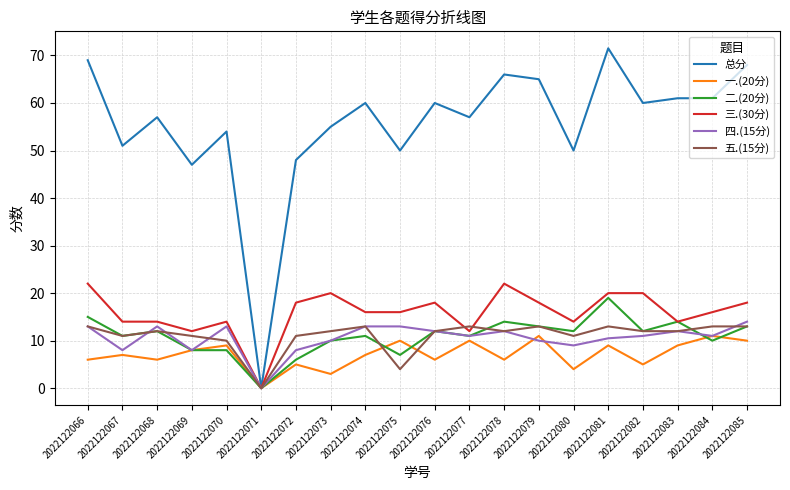

Reading left to right, transcribe all the data shown in this chart.

总分: 69.0	51.0	57.0	47.0	54.0	0.0	48.0	55.0	60.0	50.0	60.0	57.0	66.0	65.0	50.0	71.5	60.0	61.0	61.0	68.0
一.(20分): 6.0	7.0	6.0	8.0	9.0	0.0	5.0	3.0	7.0	10.0	6.0	10.0	6.0	11.0	4.0	9.0	5.0	9.0	11.0	10.0
二.(20分): 15.0	11.0	12.0	8.0	8.0	0.0	6.0	10.0	11.0	7.0	12.0	11.0	14.0	13.0	12.0	19.0	12.0	14.0	10.0	13.0
三.(30分): 22.0	14.0	14.0	12.0	14.0	0.0	18.0	20.0	16.0	16.0	18.0	12.0	22.0	18.0	14.0	20.0	20.0	14.0	16.0	18.0
四.(15分): 13.0	8.0	13.0	8.0	13.0	0.0	8.0	10.0	13.0	13.0	12.0	11.0	12.0	10.0	9.0	10.5	11.0	12.0	11.0	14.0
五.(15分): 13.0	11.0	12.0	11.0	10.0	0.0	11.0	12.0	13.0	4.0	12.0	13.0	12.0	13.0	11.0	13.0	12.0	12.0	13.0	13.0